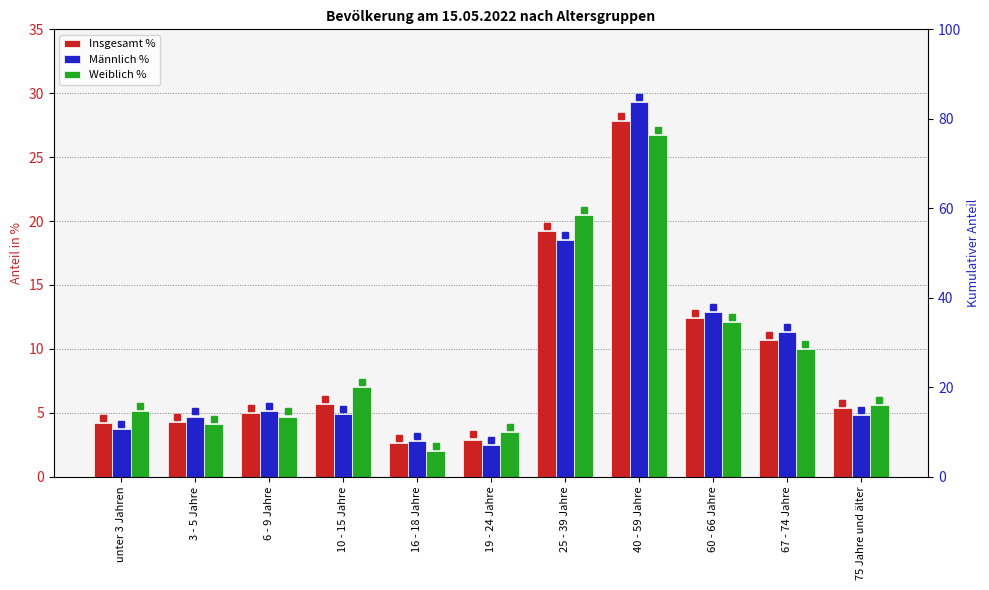

At 19 - 24 Jahre, list the series in order from largest to smallest.

Weiblich %, Insgesamt %, Männlich %